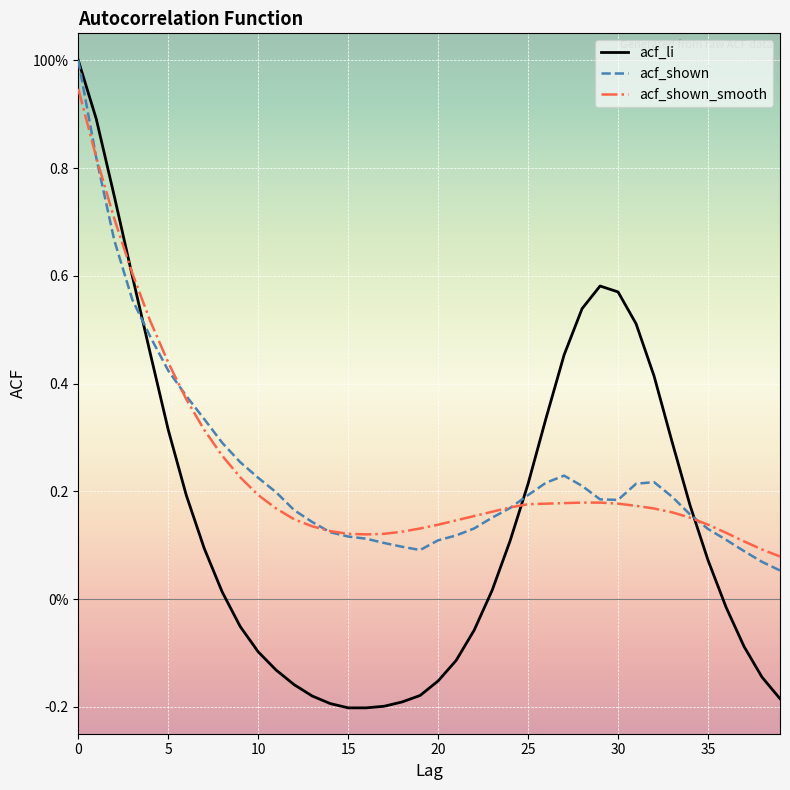

After their last crossing, which series has the higher values: acf_li or acf_shown_smooth?

acf_shown_smooth